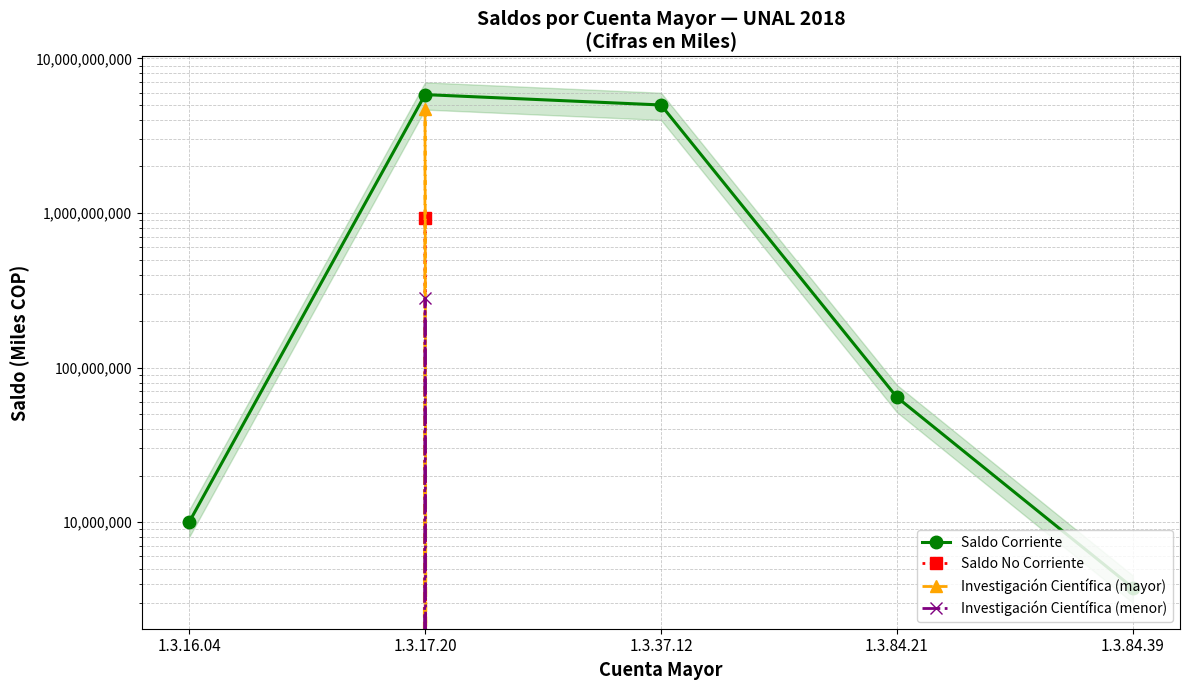

The Investigación Científica (menor) series shows 195301971.8 at 1.3.16.04. True or false?

False